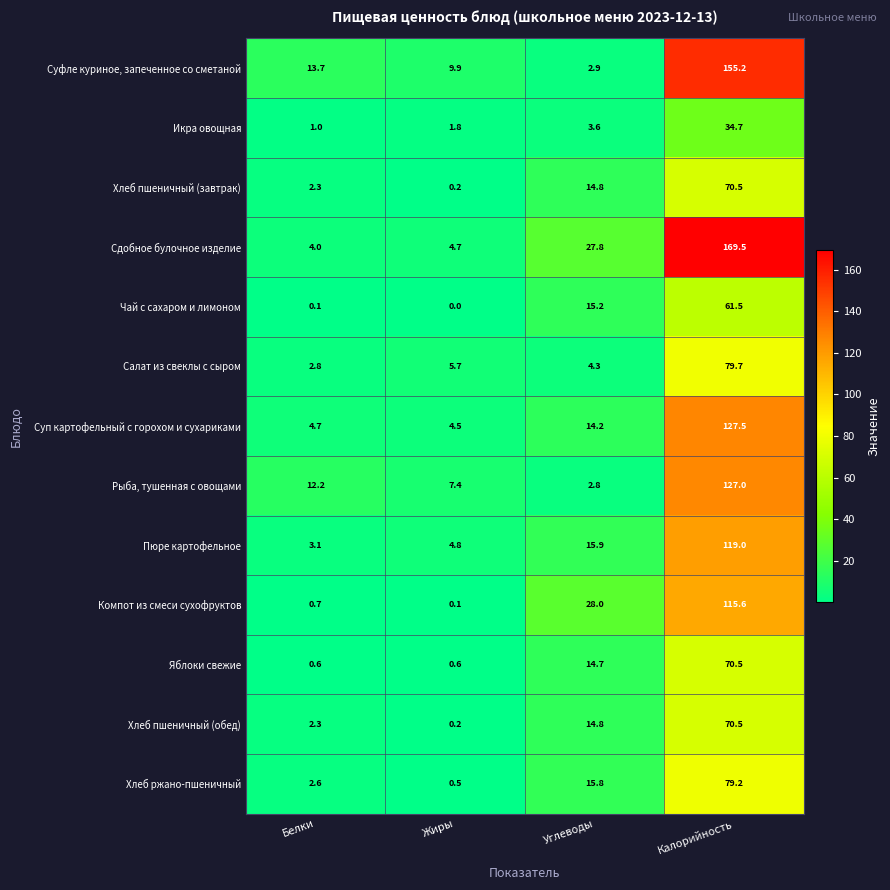

What is the difference between the Сдобное булочное изделие values at Калорийность and Углеводы?

141.7